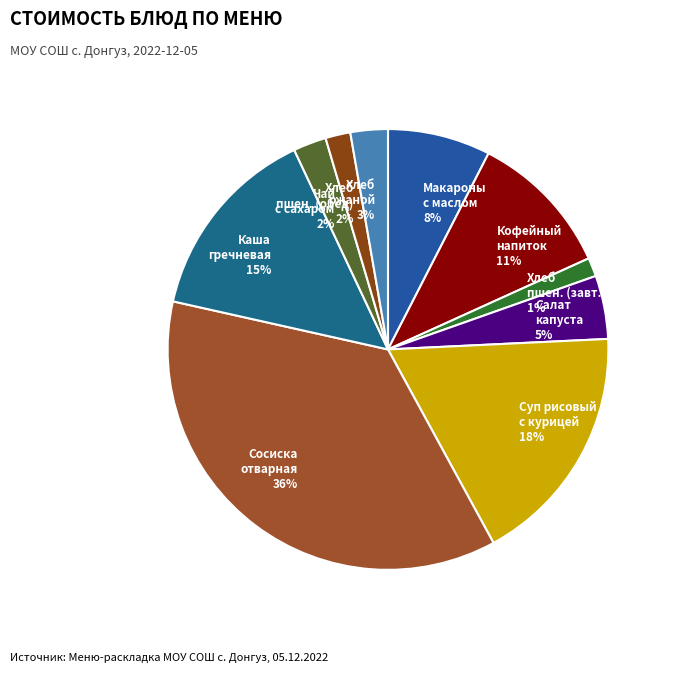

To the nearest percent, what is the difference between the largest and smallest slice percentages?

35%